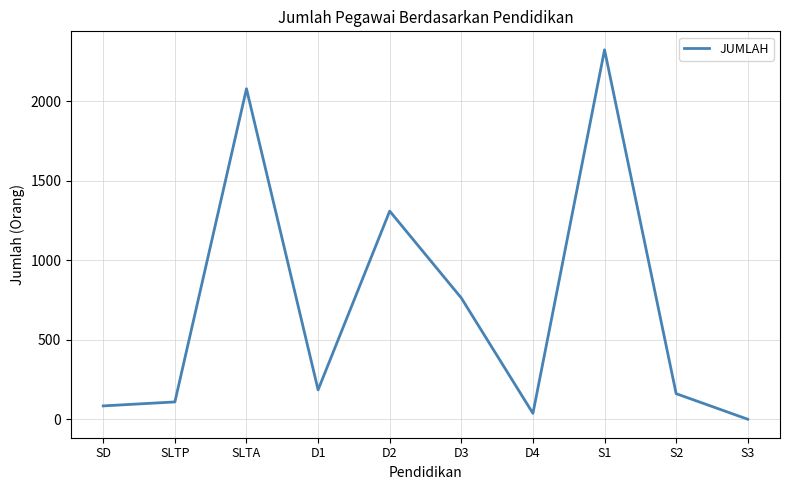

What is the sum of all values?

7054